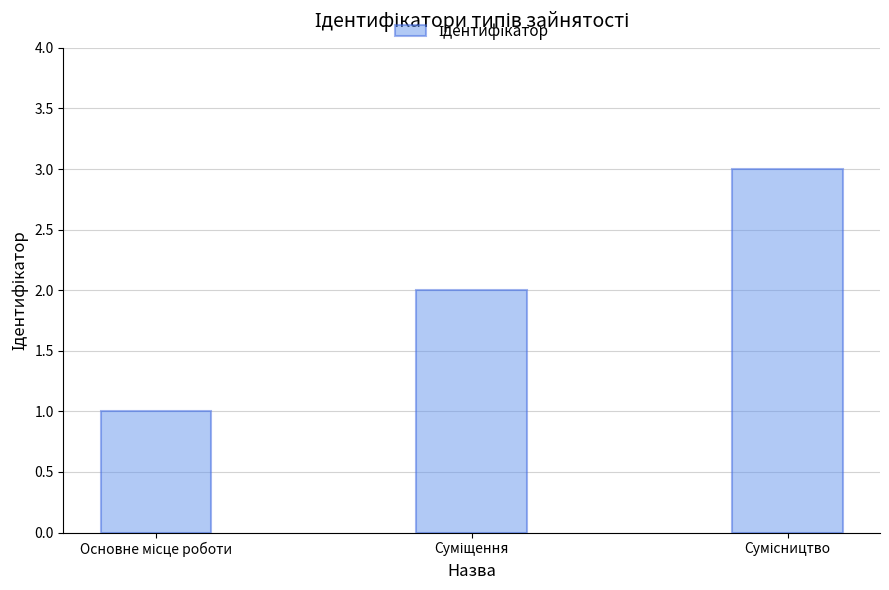

What is the greatest value displayed?

3